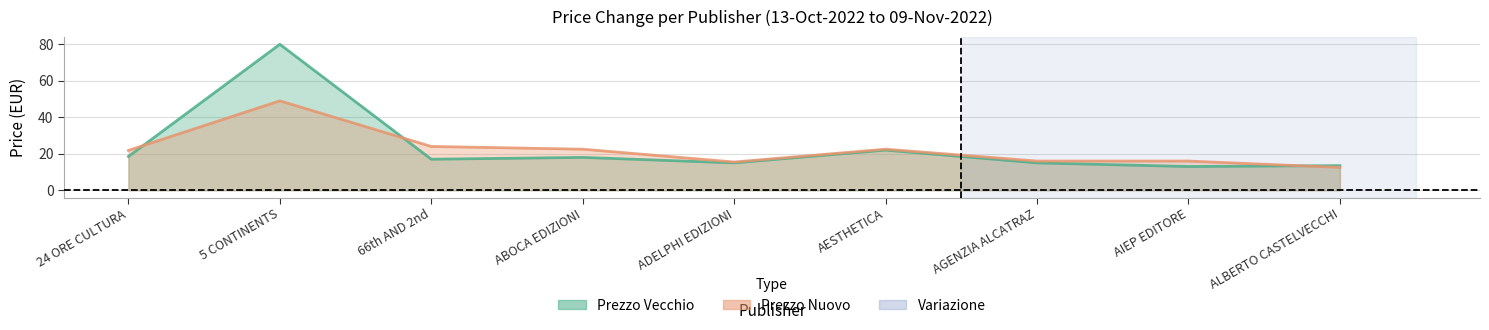

What is the minimum value shown in the chart?

12.5